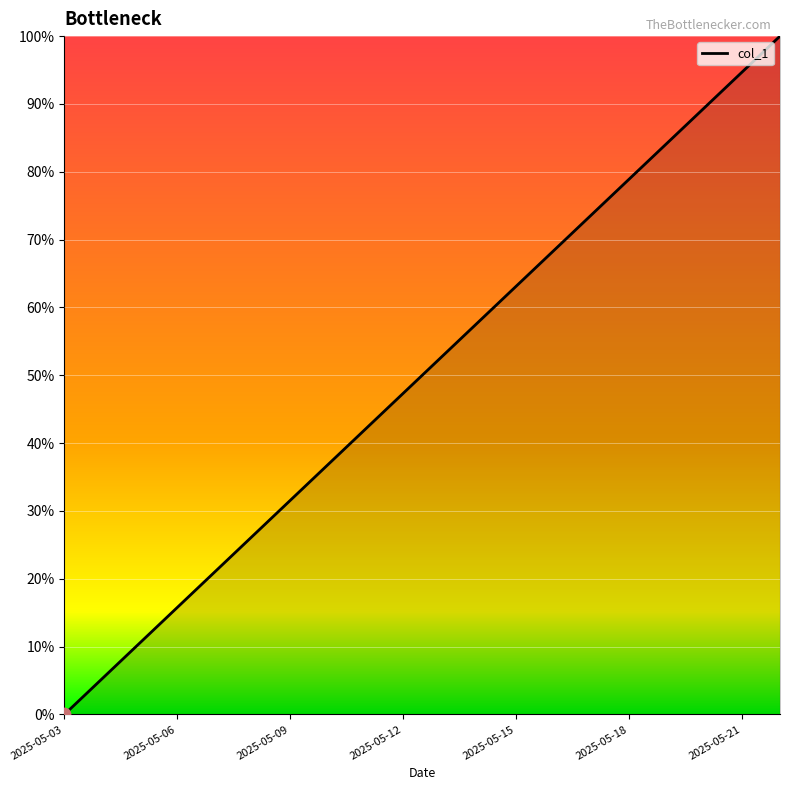

What is the maximum value shown in the chart?

100.0